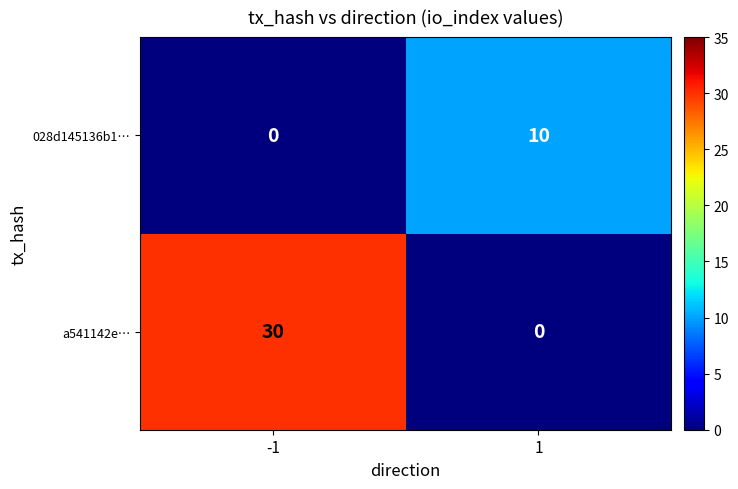

True or false: 028d145136b1… has a value of 0 at -1.

True